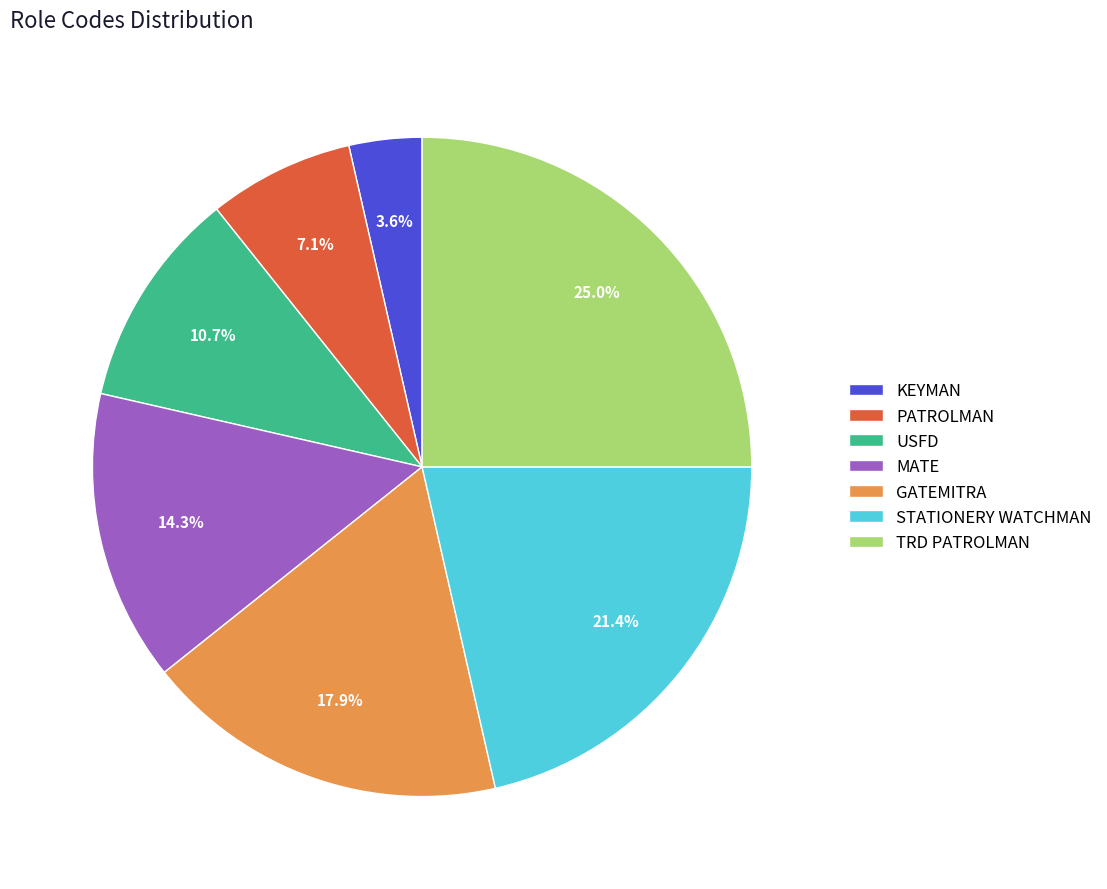

To the nearest percent, what is the combined percentage of USFD and KEYMAN?

14%